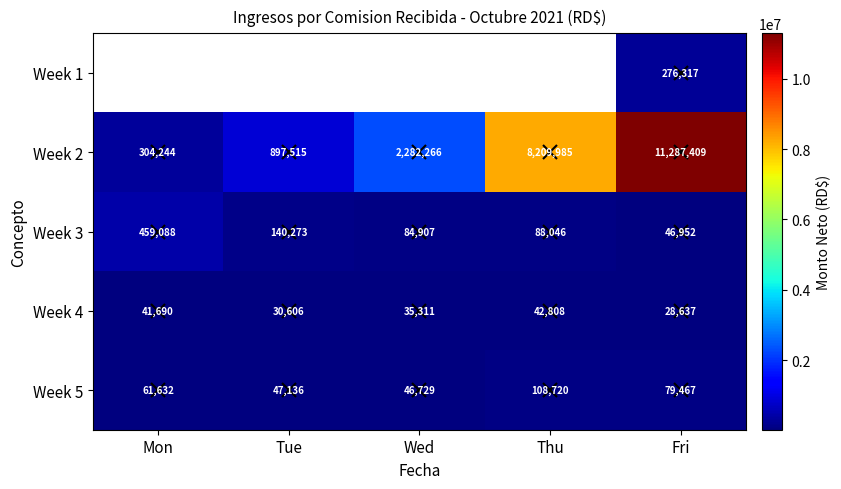

The Week 3 series shows 140273.0 at Tue. True or false?

True